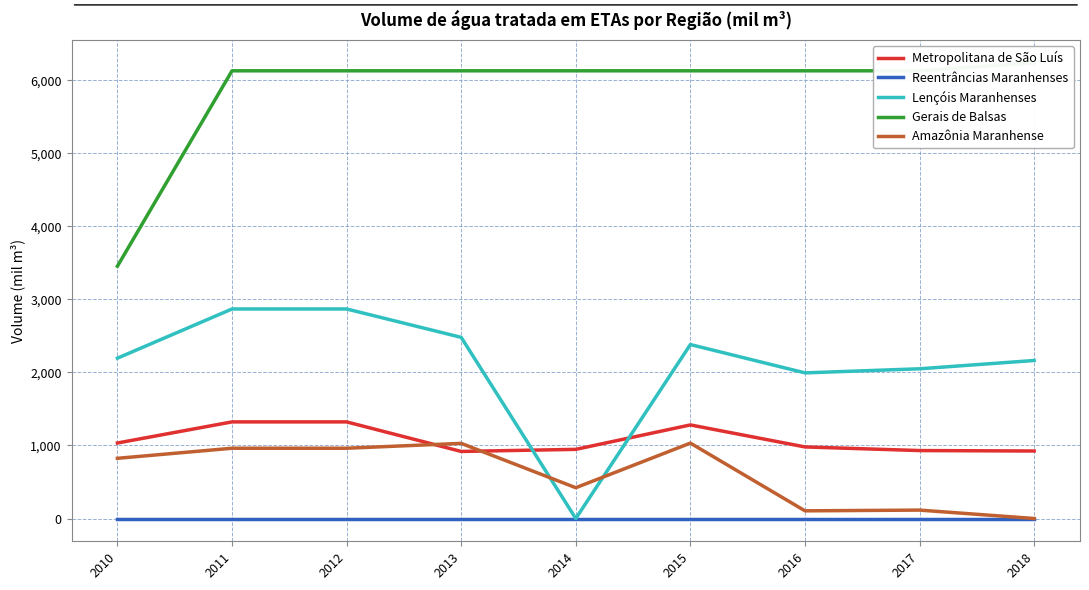

At which label is Amazônia Maranhense closest to 516?

2014